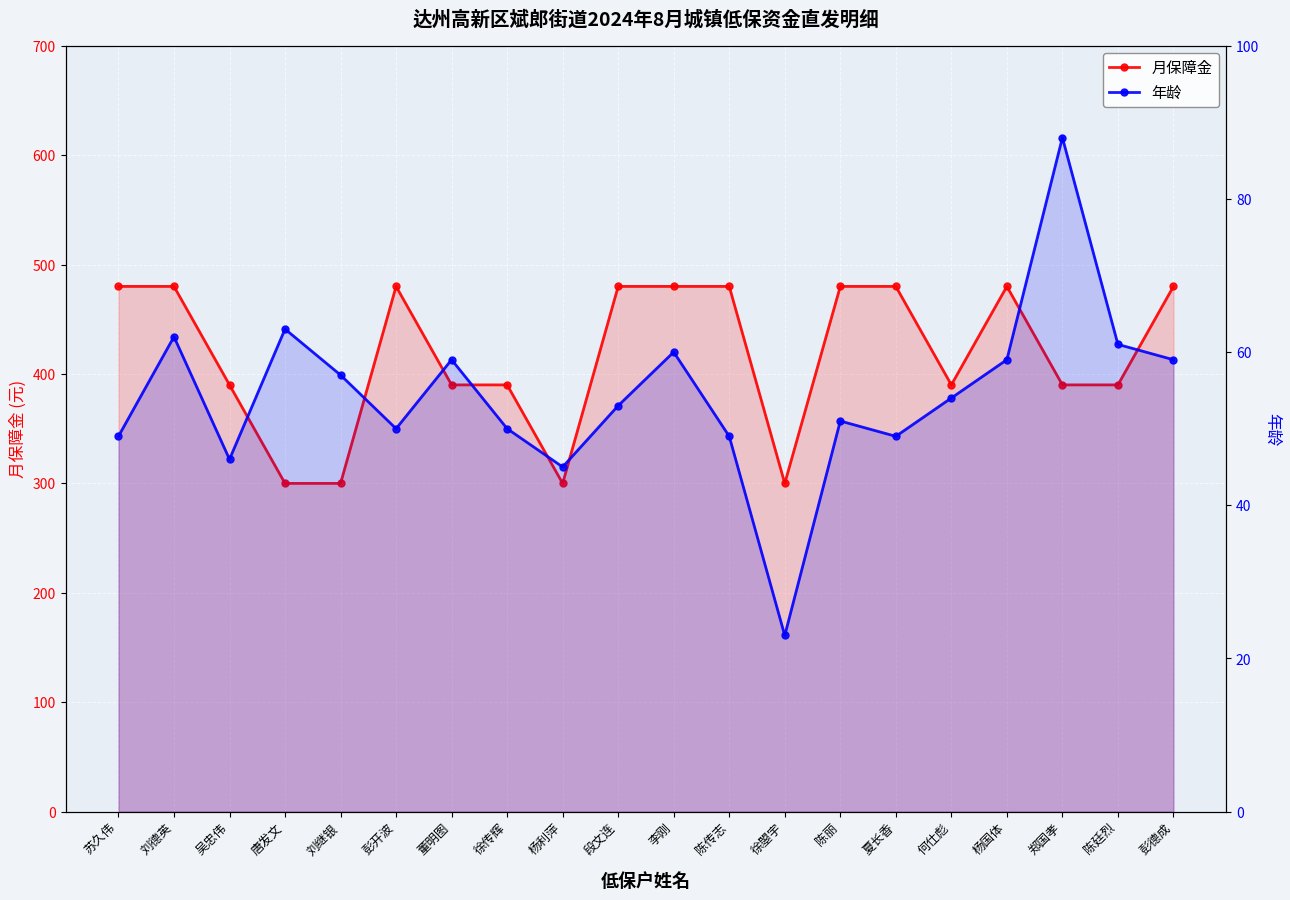

What is the difference between the highest and lowest values at 唐发文?

237